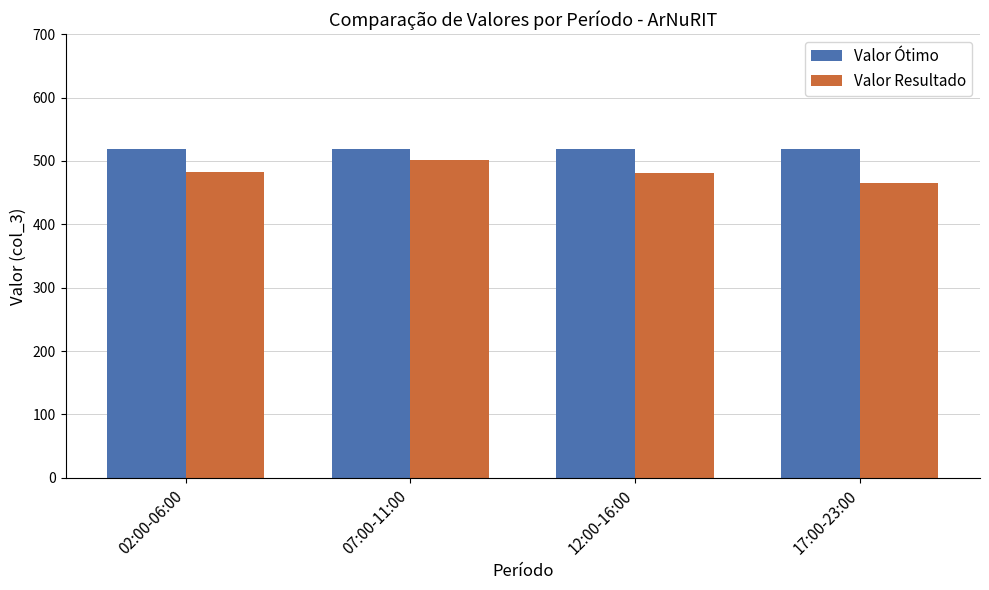

Which series has the largest total across all categories?

Valor Ótimo